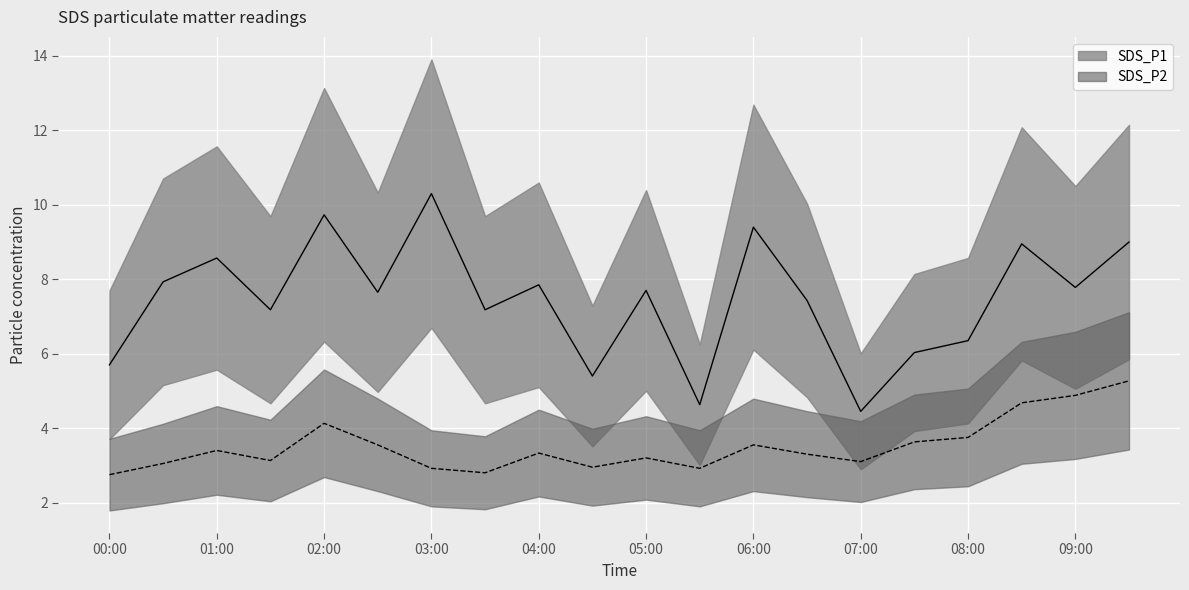

Does the chart display data point markers on the line(s)?

No